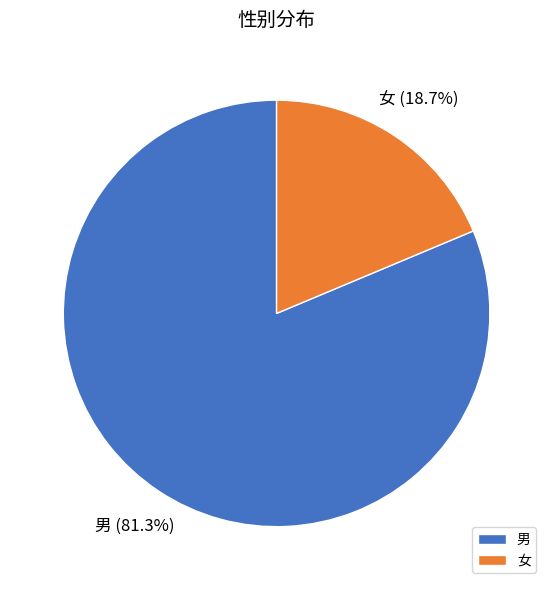

What is the majority slice?

男